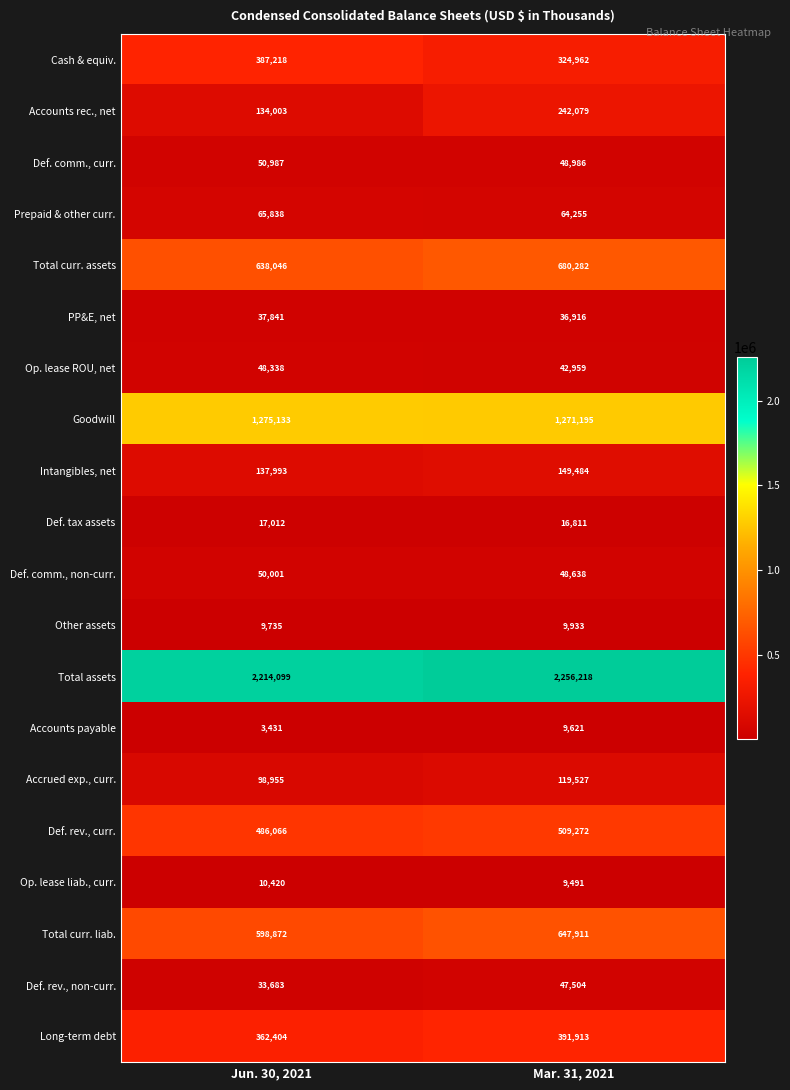

What is the sum of all Other assets values?

19668